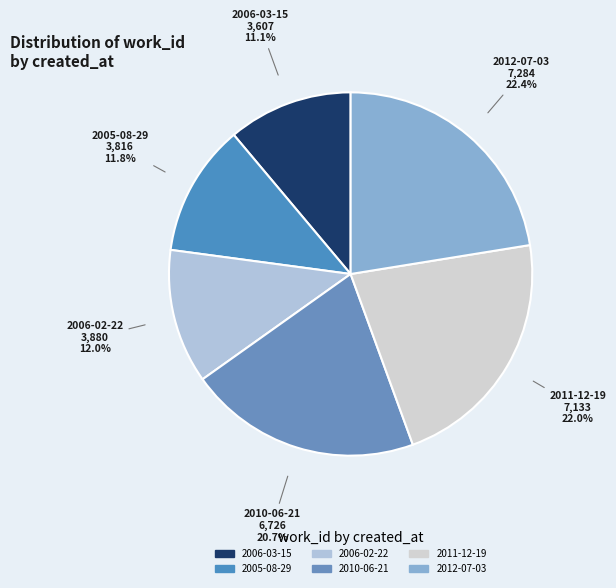

Count the number of slices in the pie.

6